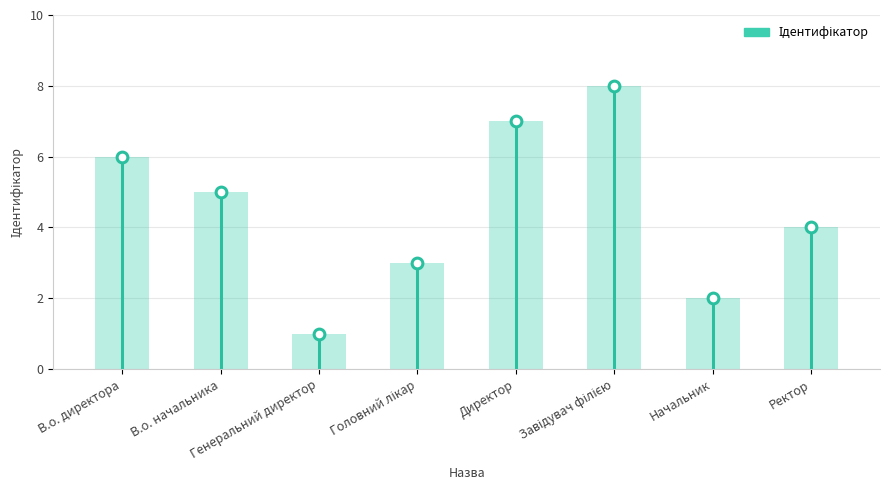

Approximately how many times larger is the value at Головний лікар compared to Генеральний директор?

3.0